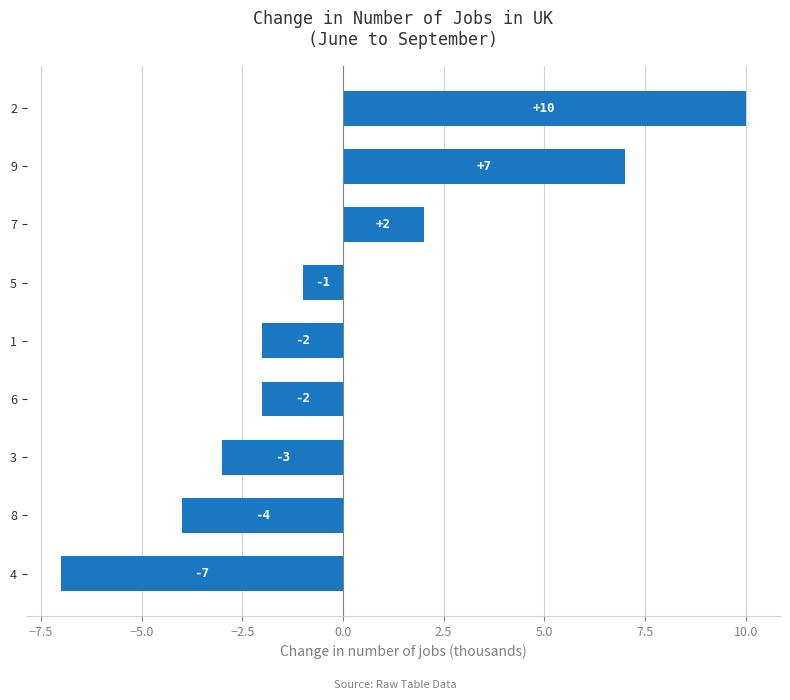

Where is the data nearest to the value 1?

7